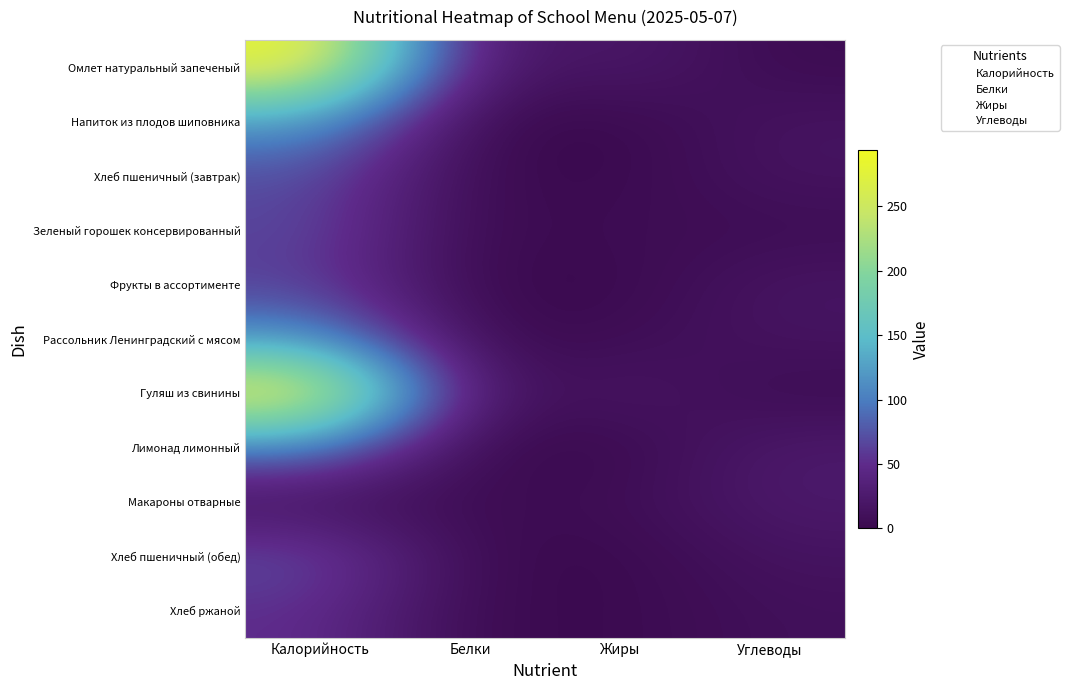

Which label corresponds to the smallest value in the chart?

Белки